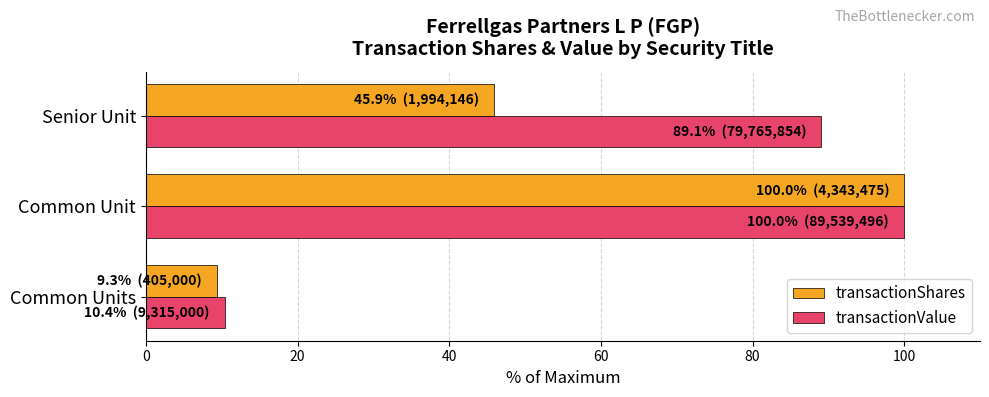

What is the average value of the transactionValue series?

66.5